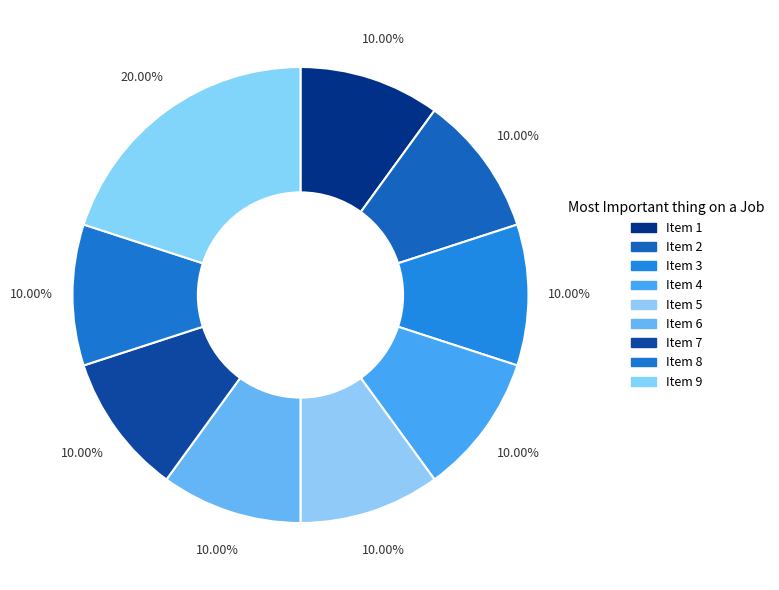

Is it true that Item 8 is 10% of the pie?

True